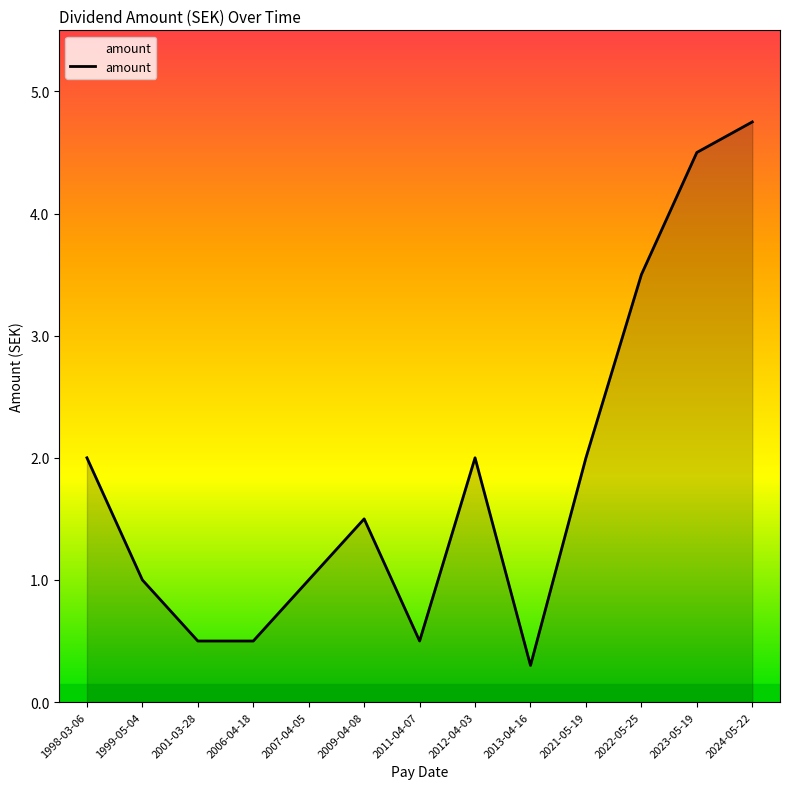

What position from the right is 2012-04-03?

6